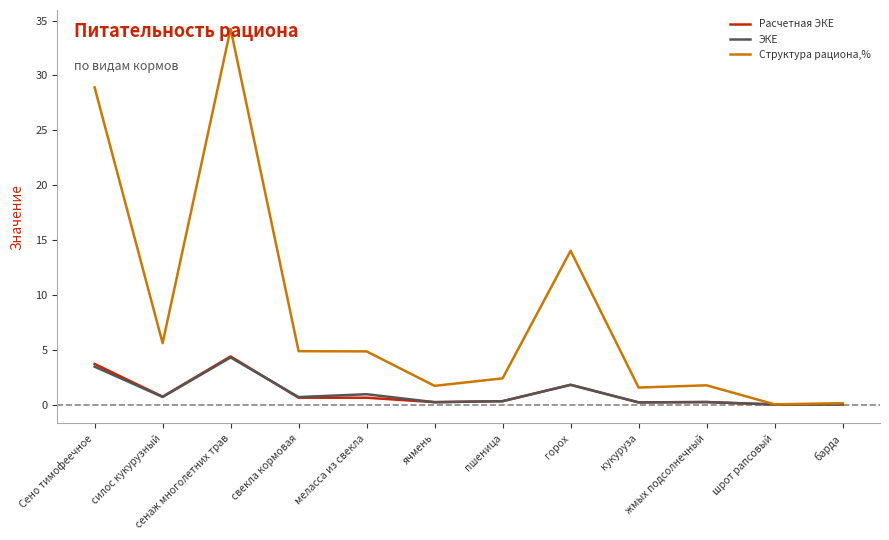

Which category has the highest value in the Структура рациона,% series?

сенаж многолетних трав